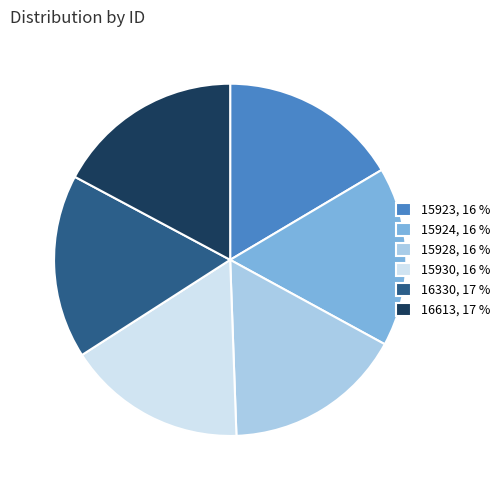

Does 16613 account for over 50% of the chart?

No